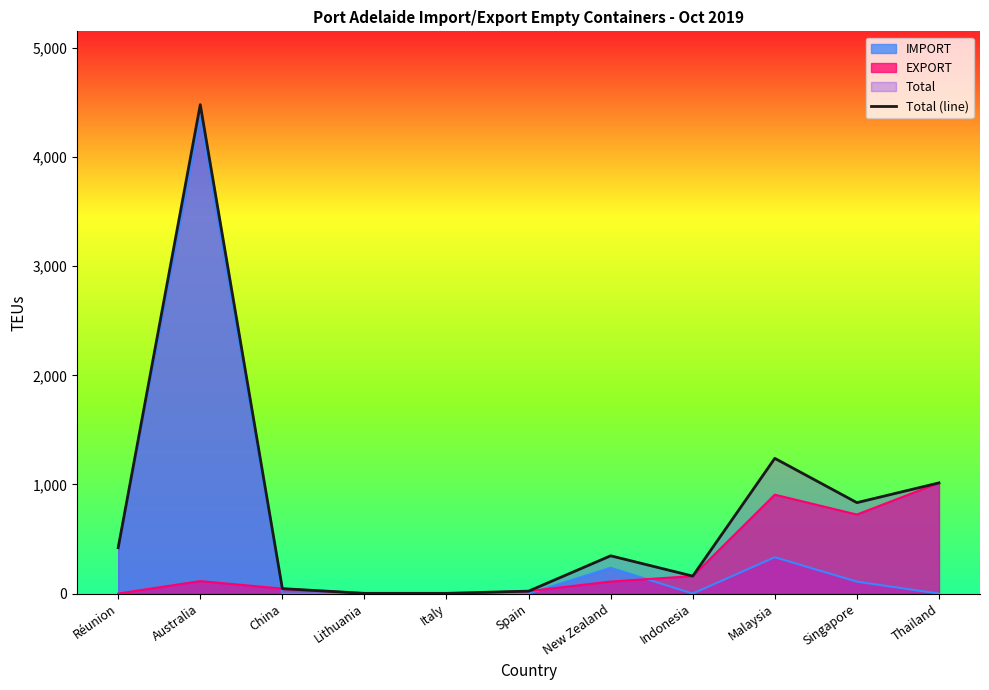

Which category has the lowest value across all series?

Lithuania